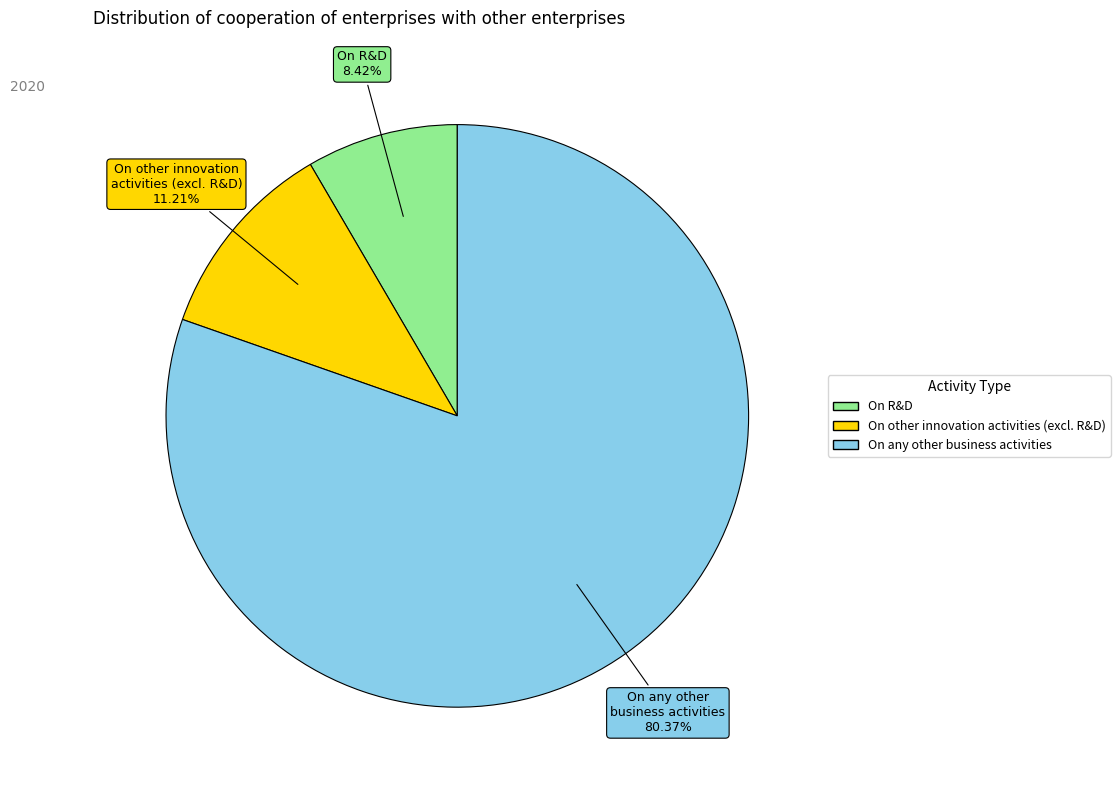

Is there a majority slice in this chart?

Yes